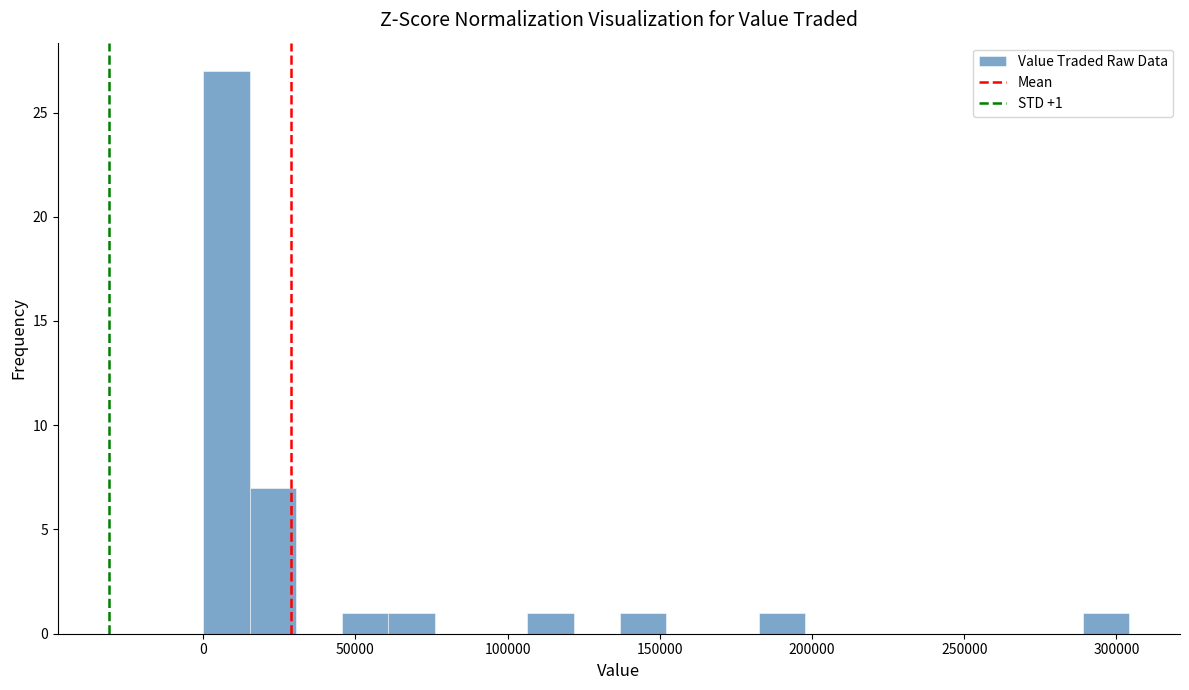

Read against the x-axis, roughly where is the centre of the tallest bar?

10000